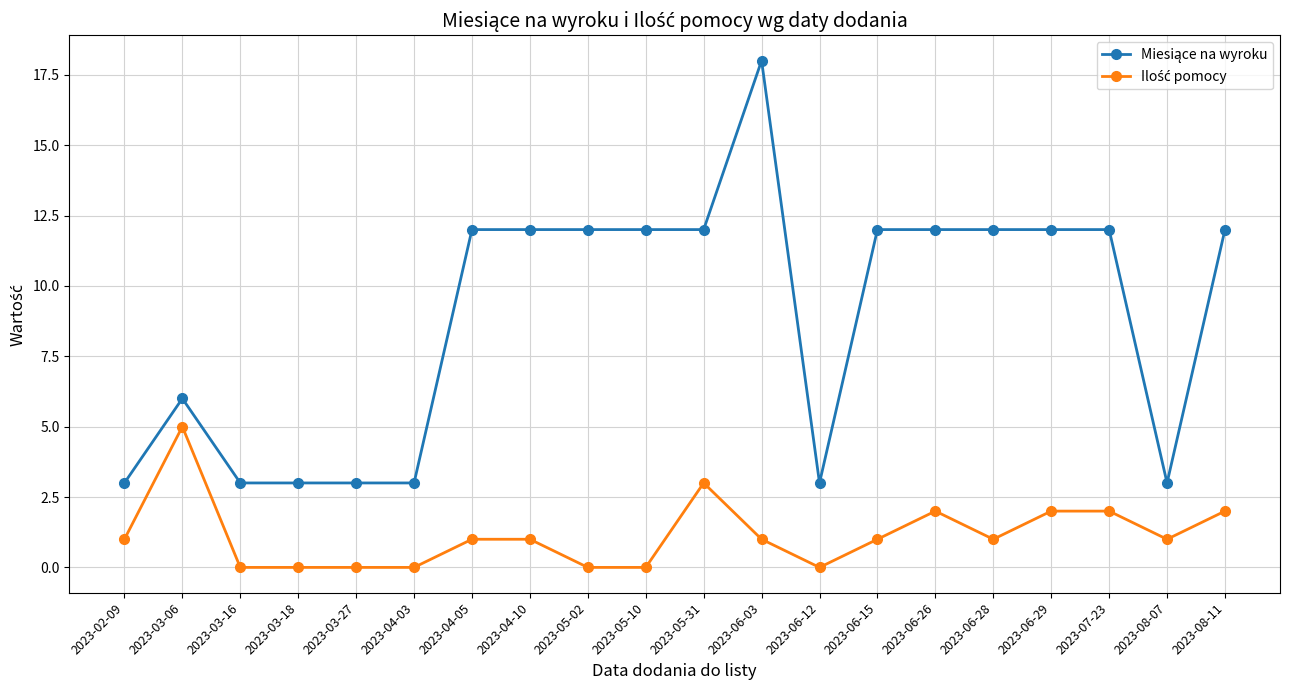

At which category does the chart reach its peak across all series?

2023-06-03